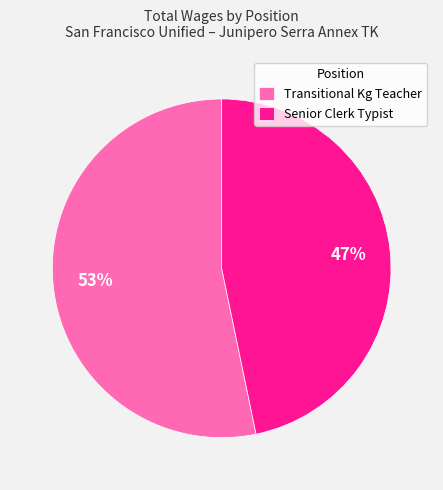

Approximately how many times larger is the value at Senior Clerk Typist compared to Transitional Kg Teacher?

0.9